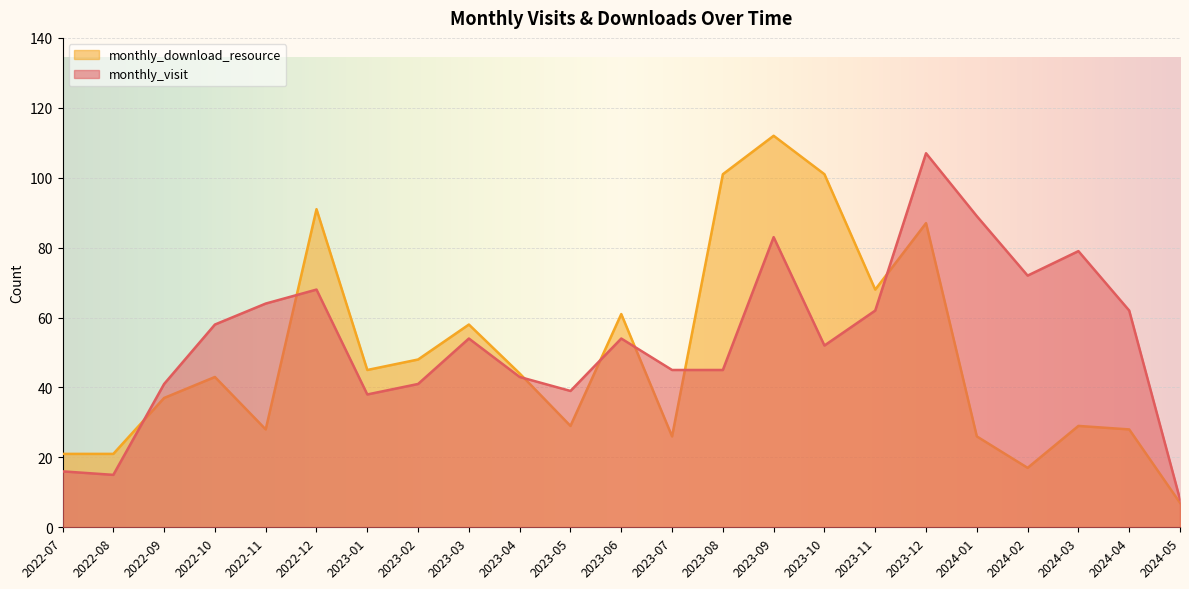

What is the difference between the monthly_download_resource values at 2022-12 and 2023-06?

30